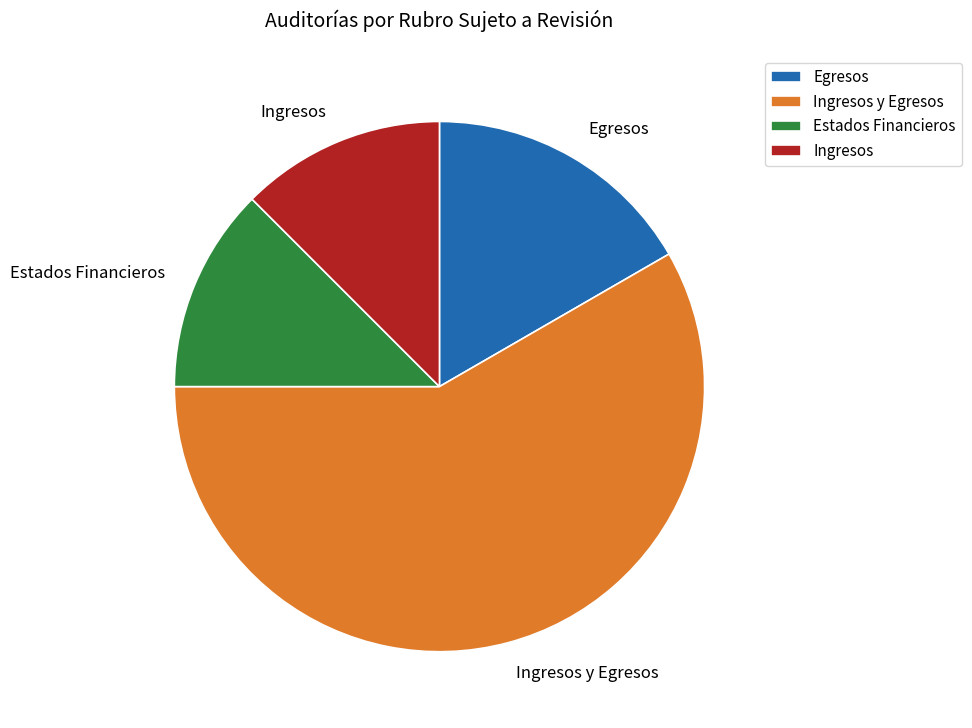

The Egresos slice represents 17% of the pie. True or false?

True